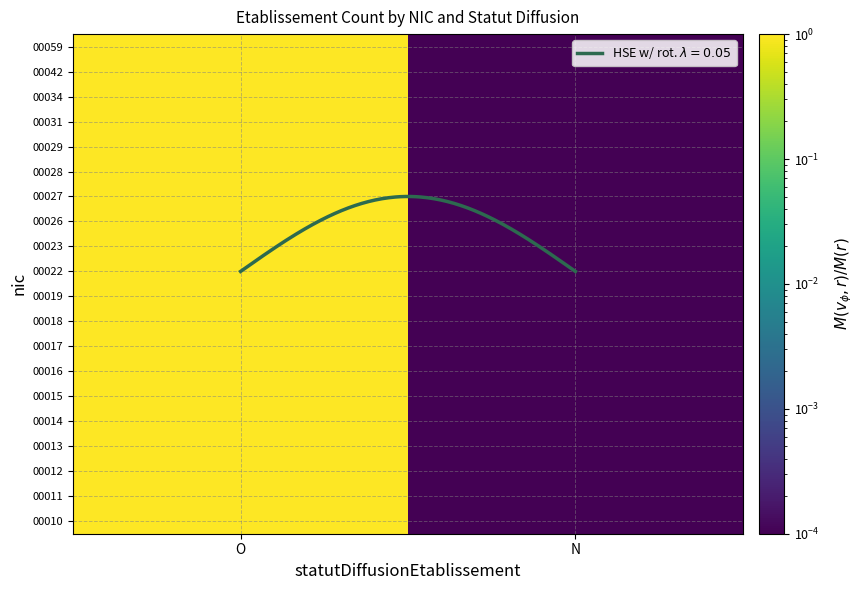

At which label does 00013 reach its minimum?

N